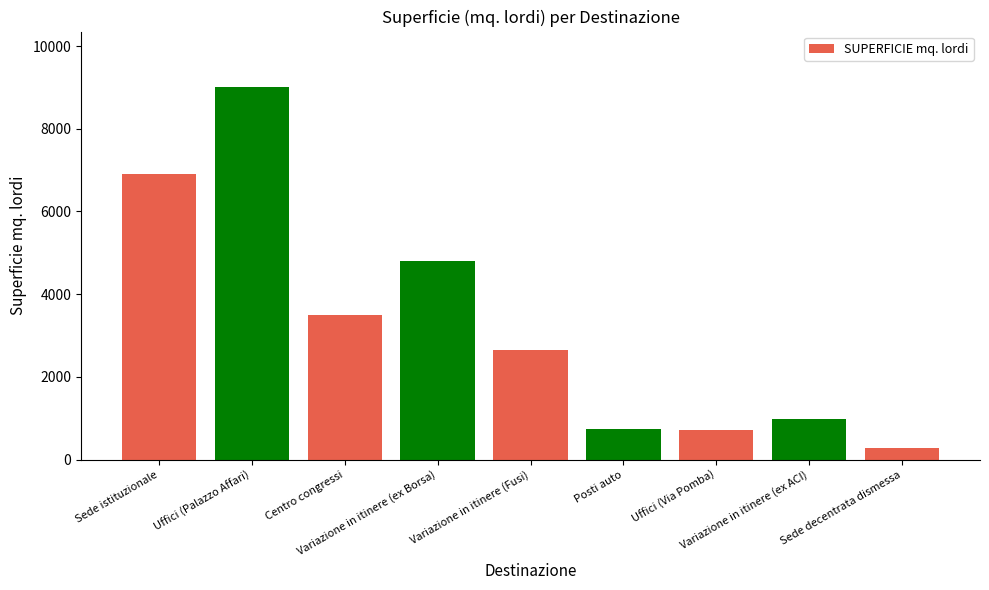

Is it true that the value at Sede istituzionale is 6900?

True